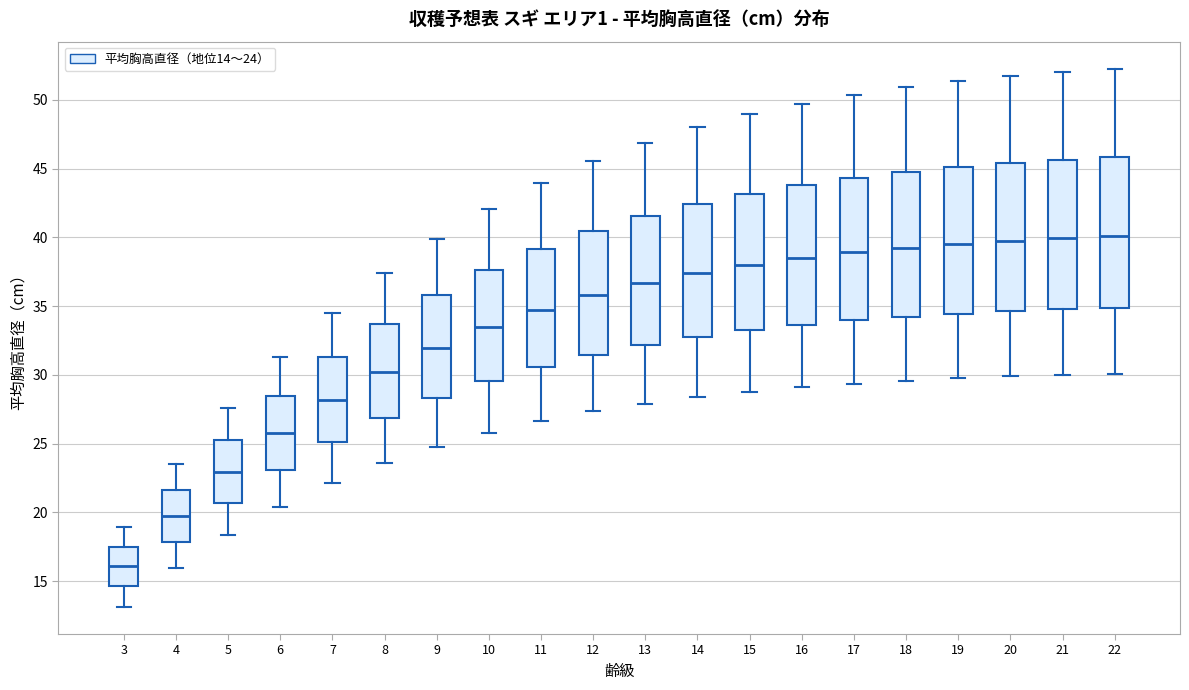

Where does the lower whisker of the box at x = 13 end on the y-axis? The values are not printed on the chart, so give them approximately, as read against the axis.

28.0